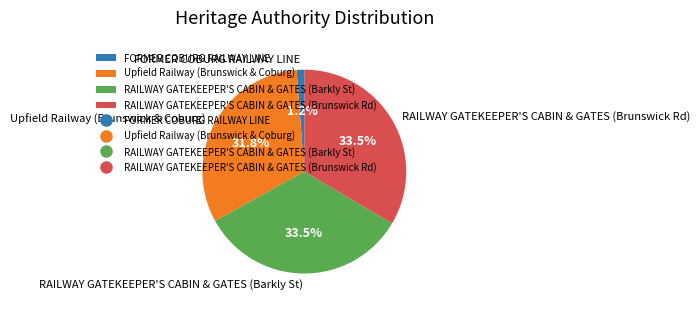

To the nearest percent, what is the difference between the largest and smallest slice percentages?

32%